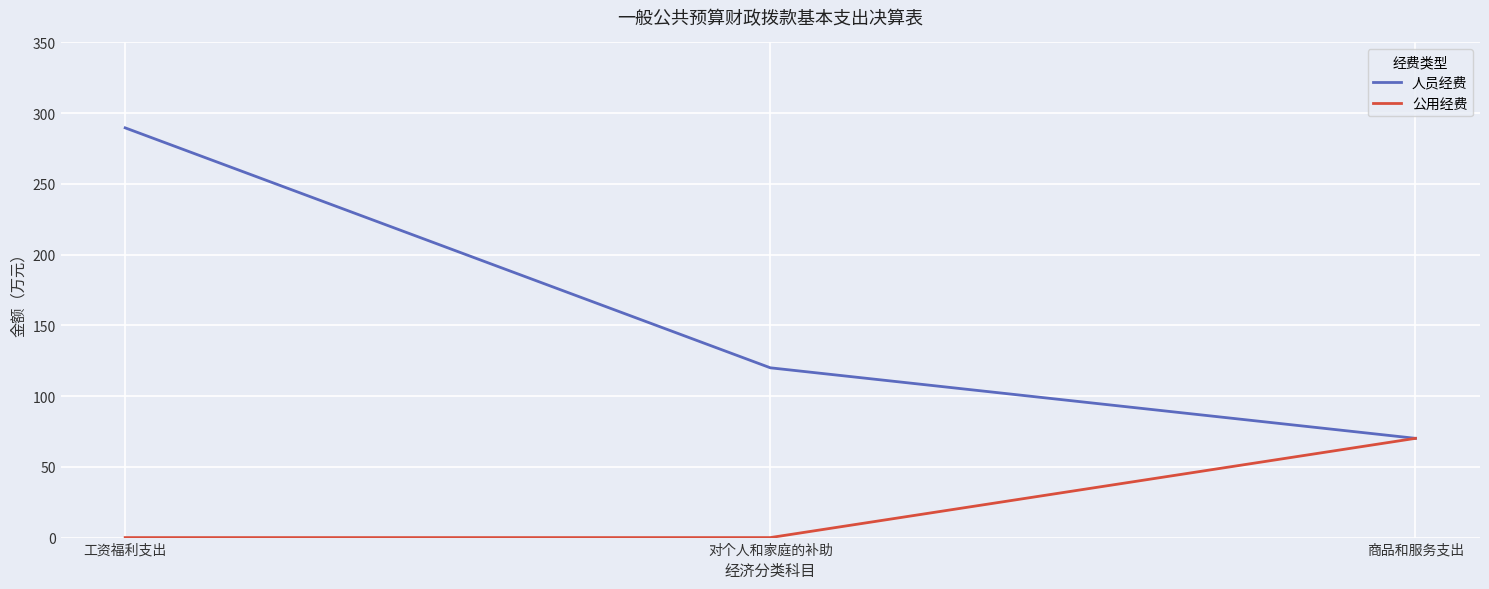

What is the spread (max minus min) of values at 对个人和家庭的补助?

120.0